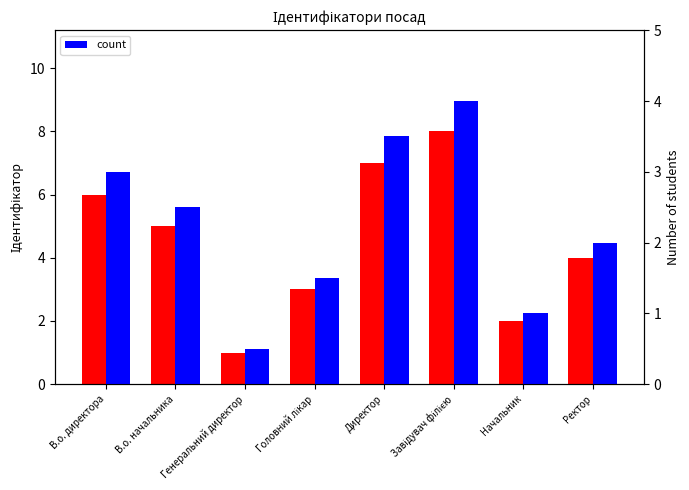

What is the highest value of the Ідентифікатор series?

8.0